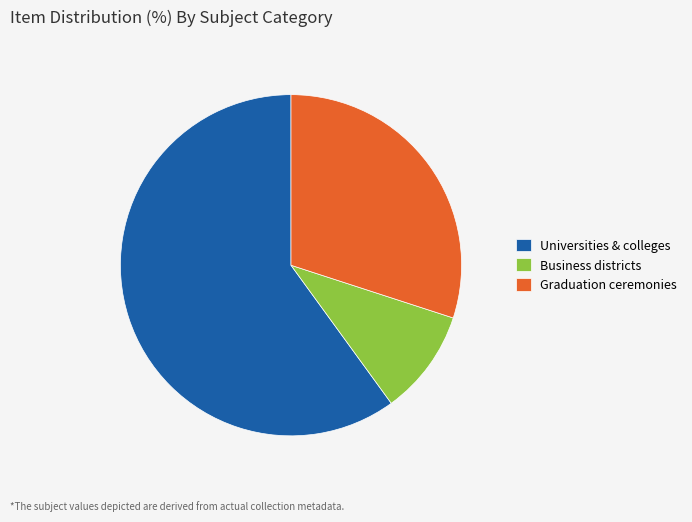

Rank the categories by value from highest to lowest.

Universities & colleges, Graduation ceremonies, Business districts